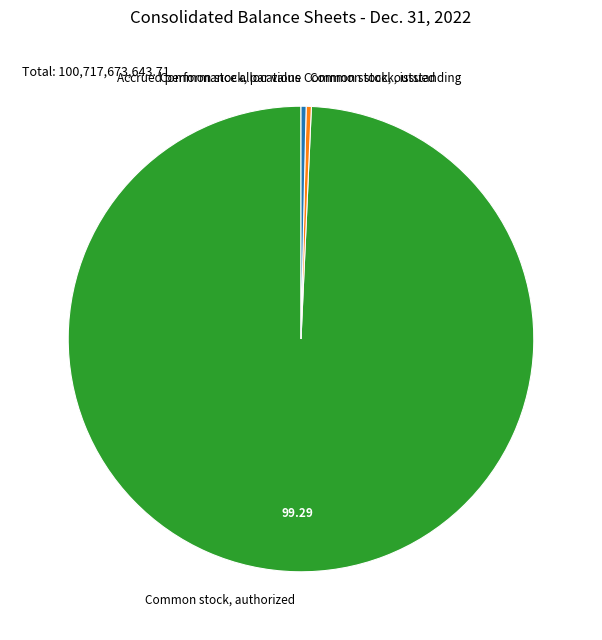

Which category accounts for the majority?

Common stock, authorized